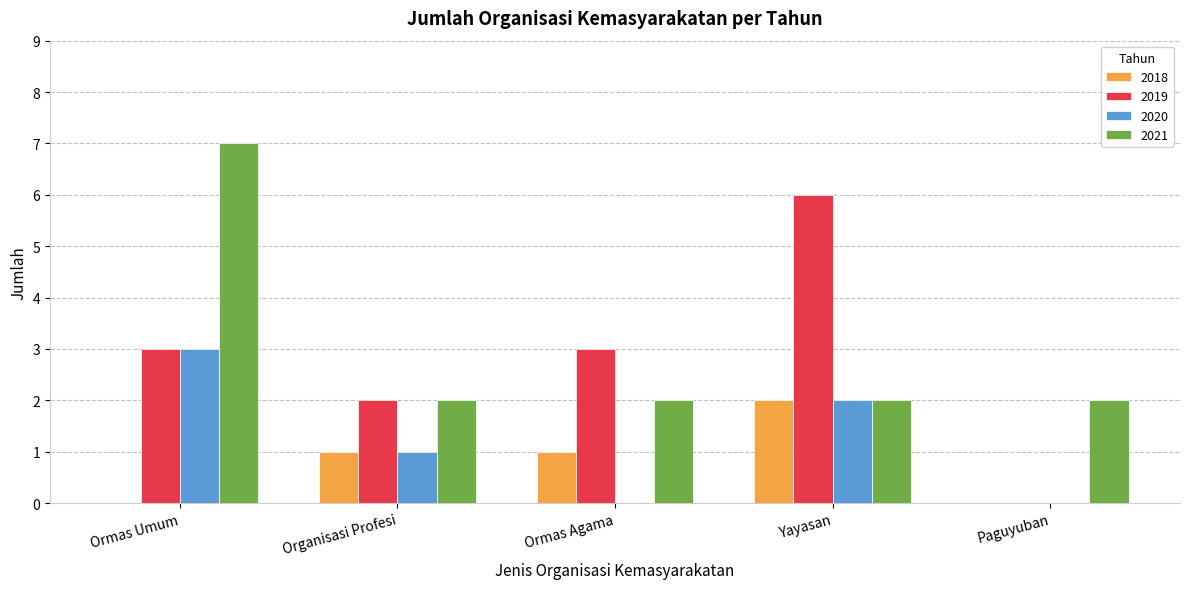

True or false: 2019 has a value of 6 at Yayasan.

True